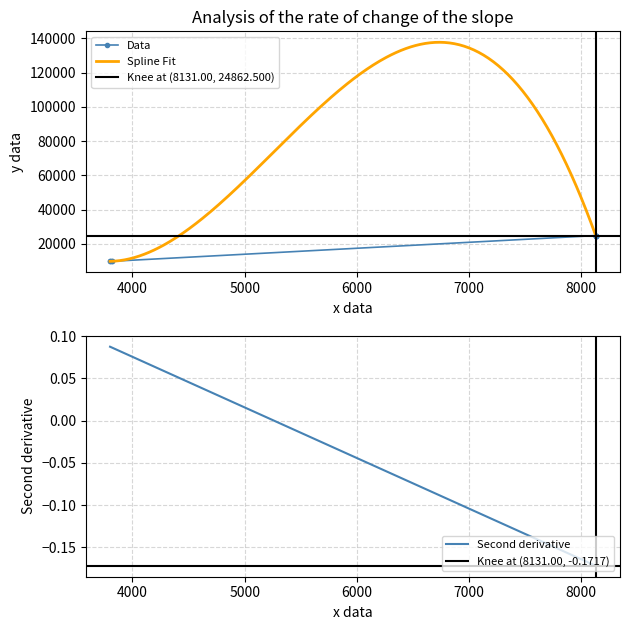

What is the ratio of the value at 8131 to the value at 3800?

2.5